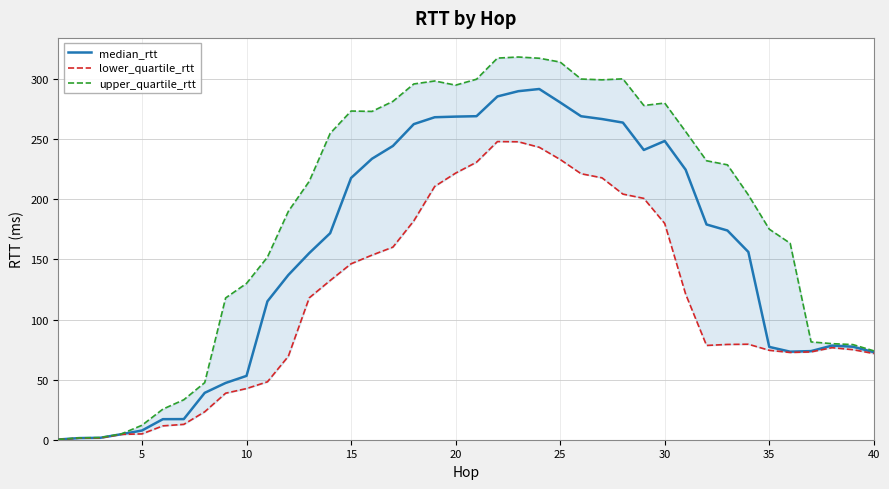

What is the highest value of the median_rtt series?

291.8